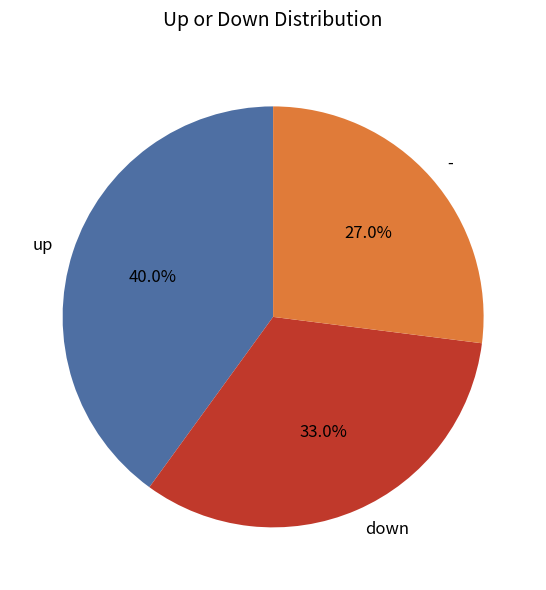

Count the number of slices in the pie.

3